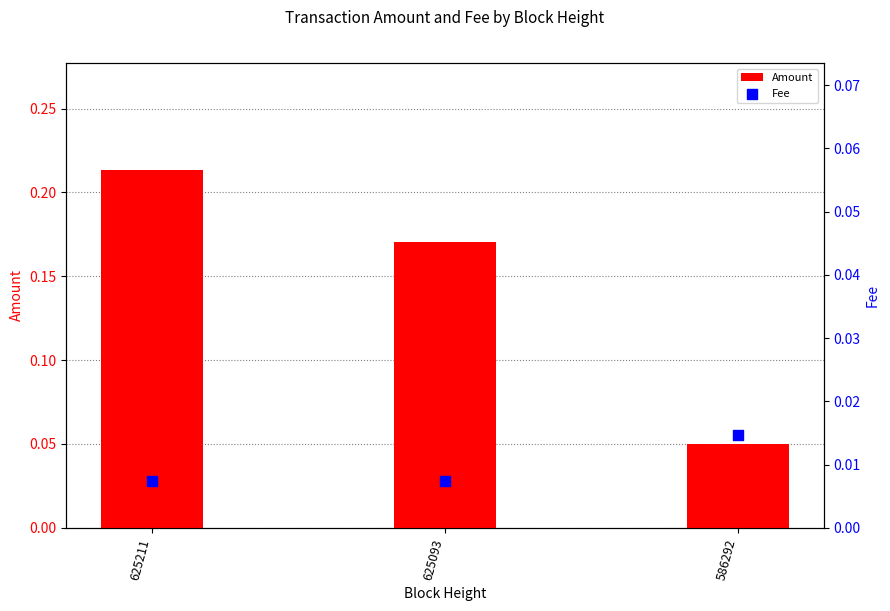

Which series has the largest Y range (max minus min)?

Amount